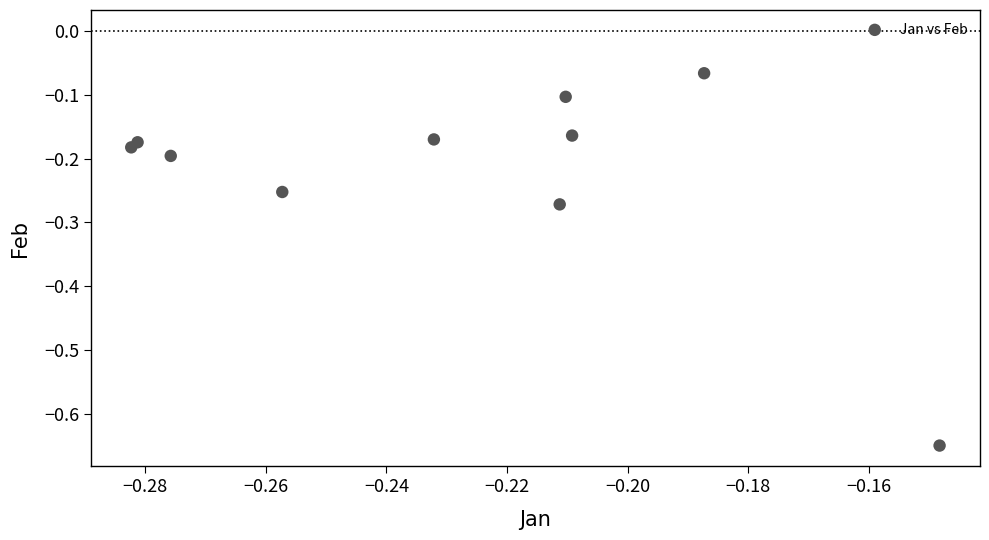

What is the range of Y values (max minus min)?

0.6